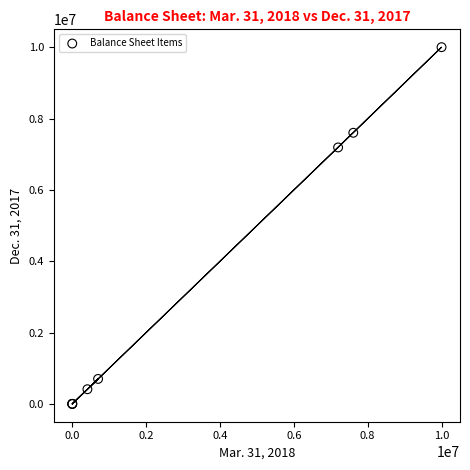

What Y value in the scatter plot is closest to 5000000?

7189233.0